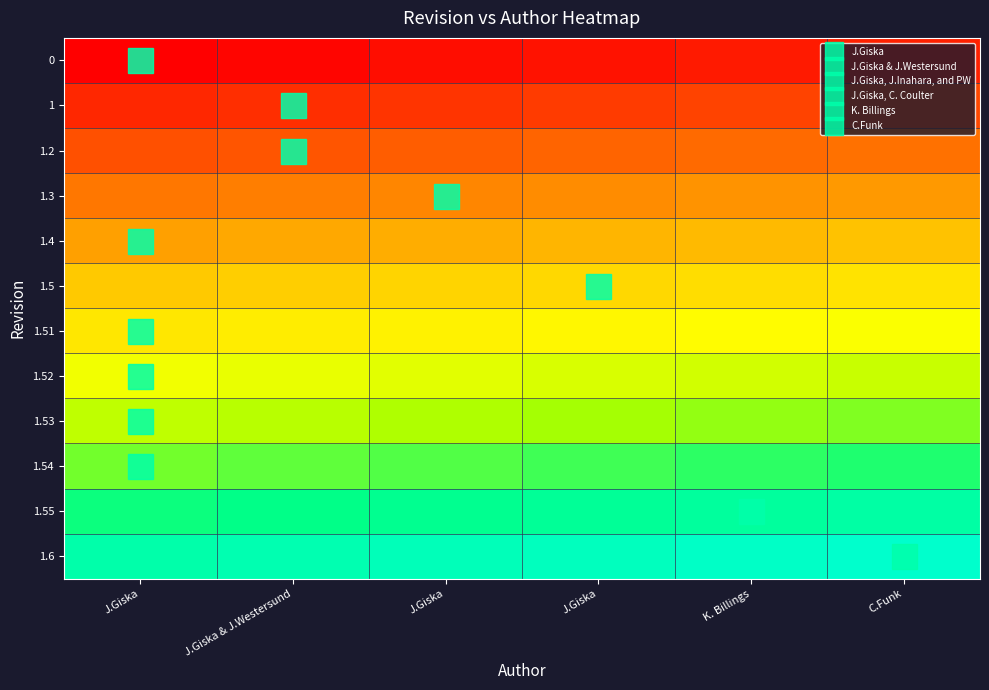

Reading left to right, list all the values displayed in this chart.

0: J.Giska=0	J.Giska & J.Westersund=1	J.Giska=2	J.Giska=3	K. Billings=4	C.Funk=5
1: J.Giska=6	J.Giska & J.Westersund=7	J.Giska=8	J.Giska=9	K. Billings=10	C.Funk=11
1.2: J.Giska=12	J.Giska & J.Westersund=13	J.Giska=14	J.Giska=15	K. Billings=16	C.Funk=17
1.3: J.Giska=18	J.Giska & J.Westersund=19	J.Giska=20	J.Giska=21	K. Billings=22	C.Funk=23
1.4: J.Giska=24	J.Giska & J.Westersund=25	J.Giska=26	J.Giska=27	K. Billings=28	C.Funk=29
1.5: J.Giska=30	J.Giska & J.Westersund=31	J.Giska=32	J.Giska=33	K. Billings=34	C.Funk=35
1.51: J.Giska=36	J.Giska & J.Westersund=37	J.Giska=38	J.Giska=39	K. Billings=40	C.Funk=41
1.52: J.Giska=42	J.Giska & J.Westersund=43	J.Giska=44	J.Giska=45	K. Billings=46	C.Funk=47
1.53: J.Giska=48	J.Giska & J.Westersund=49	J.Giska=50	J.Giska=51	K. Billings=52	C.Funk=53
1.54: J.Giska=54	J.Giska & J.Westersund=55	J.Giska=56	J.Giska=57	K. Billings=58	C.Funk=59
1.55: J.Giska=60	J.Giska & J.Westersund=61	J.Giska=62	J.Giska=63	K. Billings=64	C.Funk=65
1.6: J.Giska=66	J.Giska & J.Westersund=67	J.Giska=68	J.Giska=69	K. Billings=70	C.Funk=71